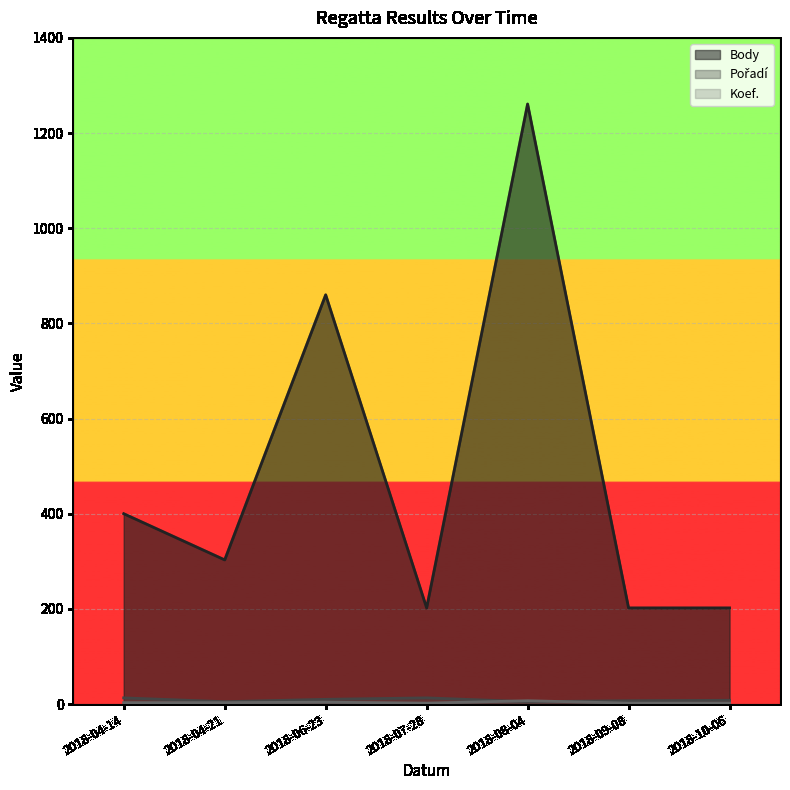

Where is Pořadí nearest to the value 9?

2018-06-23